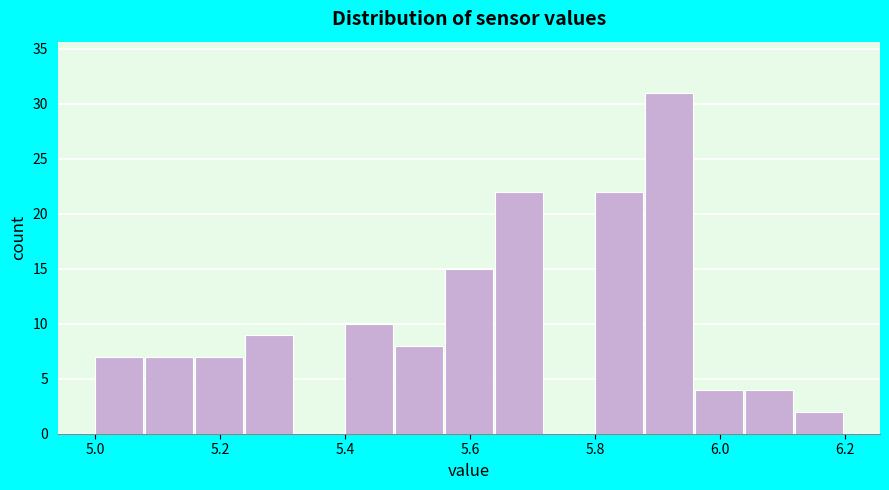

How tall is the bar that spans 5.08 to 5.16 on the x-axis? The values are not printed on the chart, so give them approximately, as read against the axis.

7